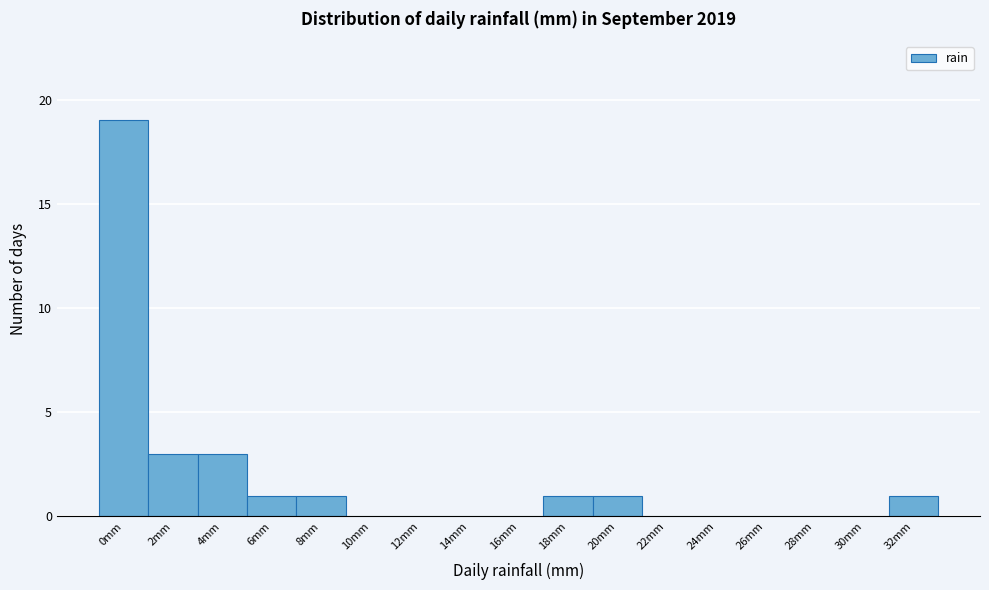

Reading left to right, what are all the values shown in this chart?

0mm=19	2mm=3	4mm=3	6mm=1	8mm=1	10mm=0	12mm=0	14mm=0	16mm=0	18mm=1	20mm=1	22mm=0	24mm=0	26mm=0	28mm=0	30mm=0	32mm=1